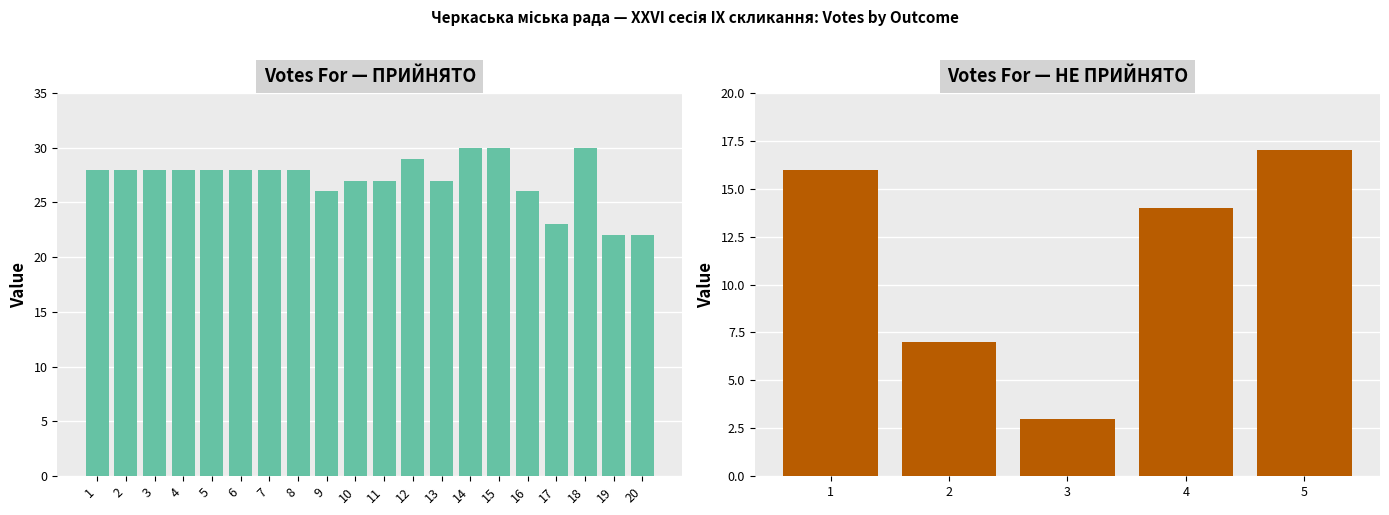

What is the difference between the highest and lowest values at 7?

28